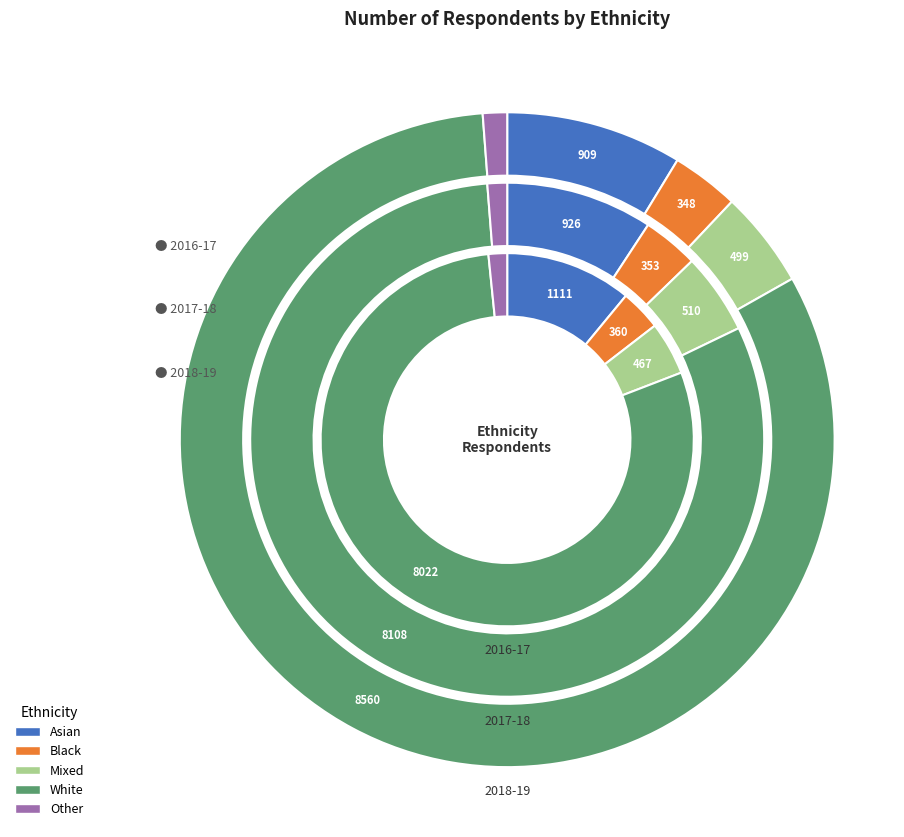

How many slices are in this pie chart?

5